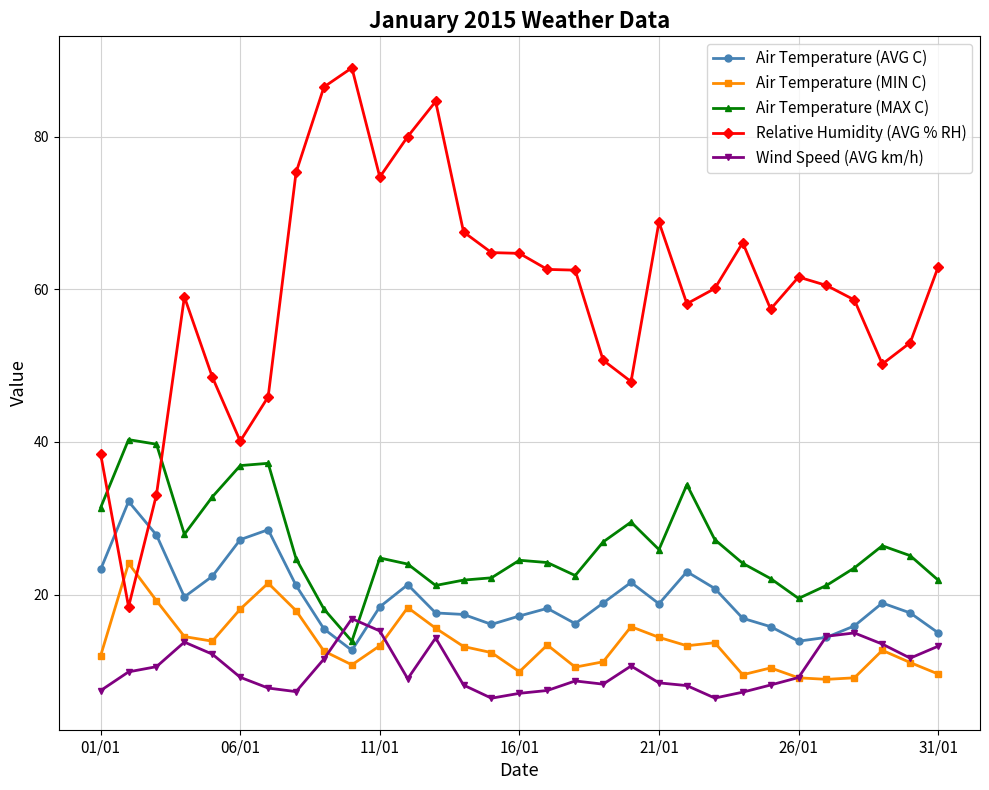

Which series has the largest total across all categories?

Relative Humidity (AVG % RH)